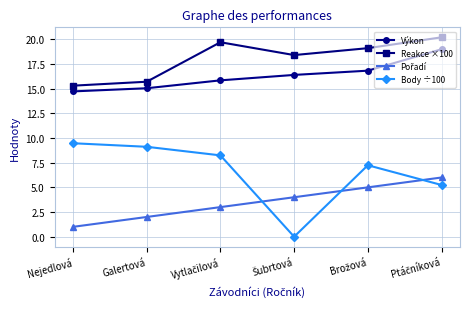

What is the maximum value shown in the chart?

20.2